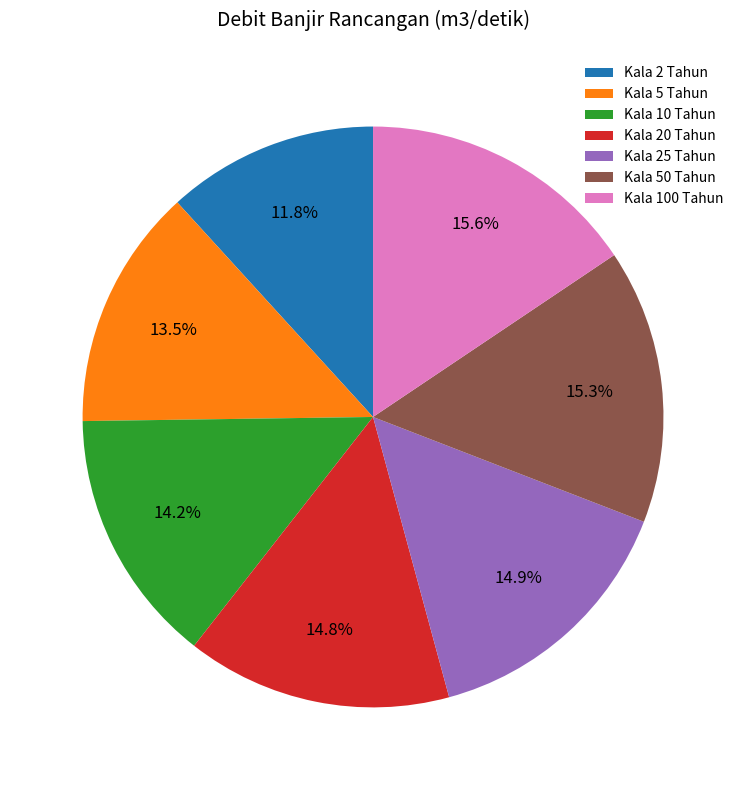

Is Kala 2 Tahun the majority of the pie?

No